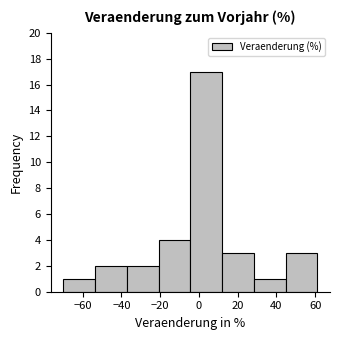

Which range on the x-axis has the tallest bar?

-4 to 12